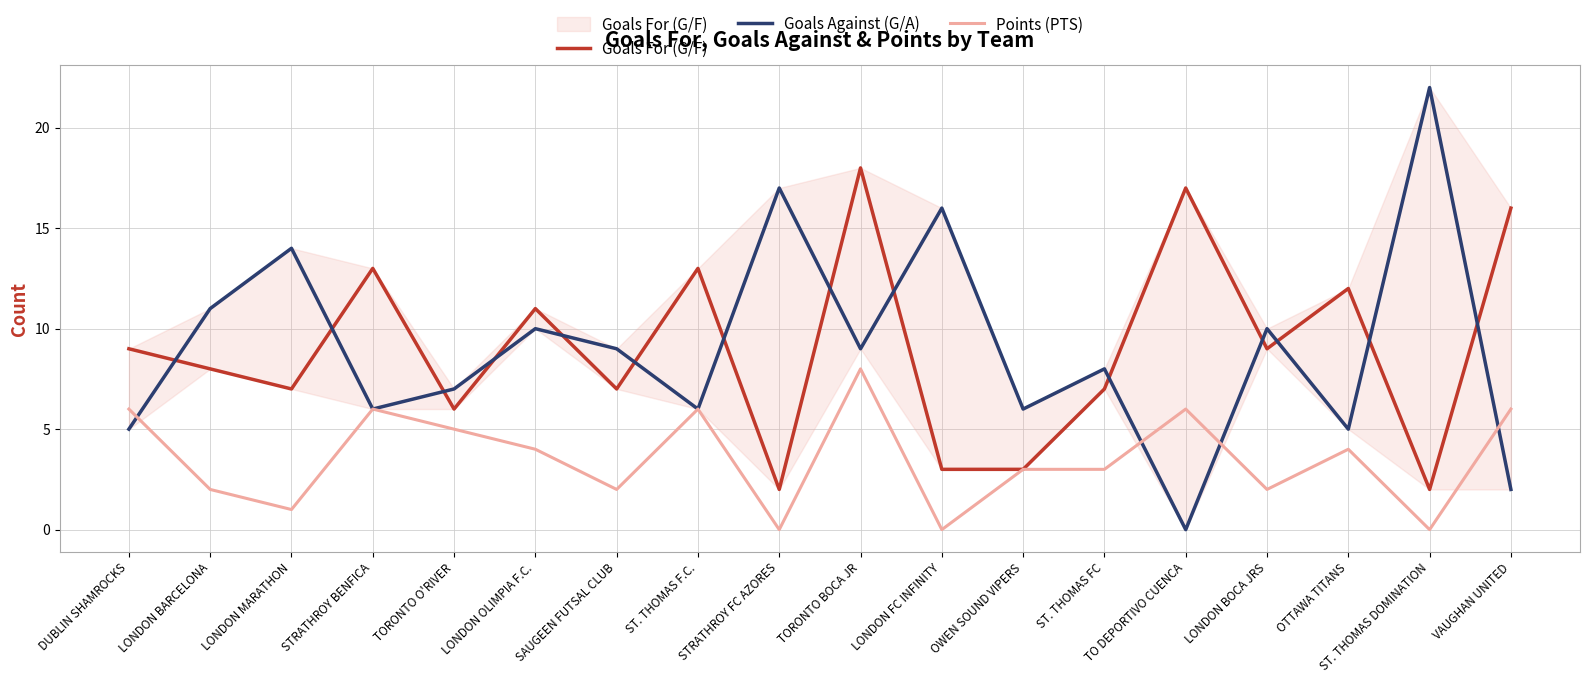

Is it true that Goals For (G/F) equals 3 at LONDON FC INFINITY?

True